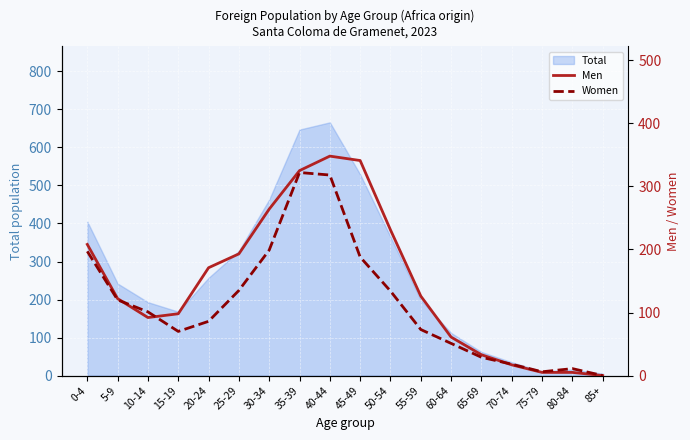

Where is Men nearest to the value 174?

20-24